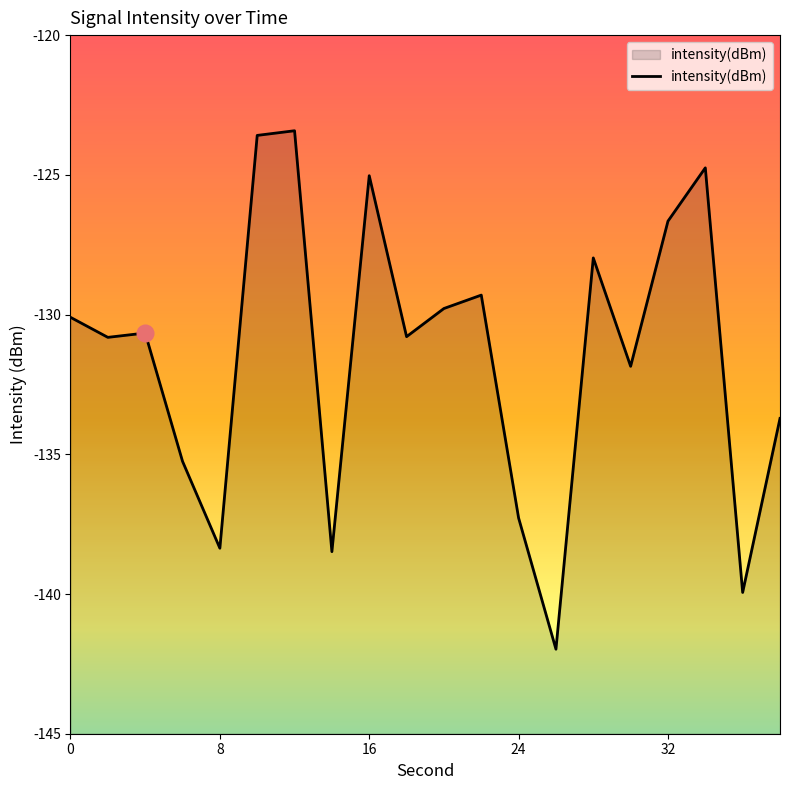

What is the difference between the maximum and minimum values?

18.6